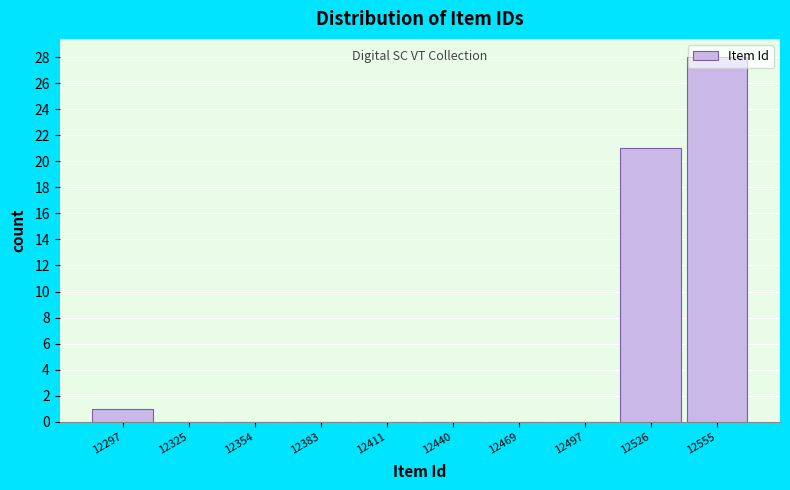

What is the sum of all values?

50